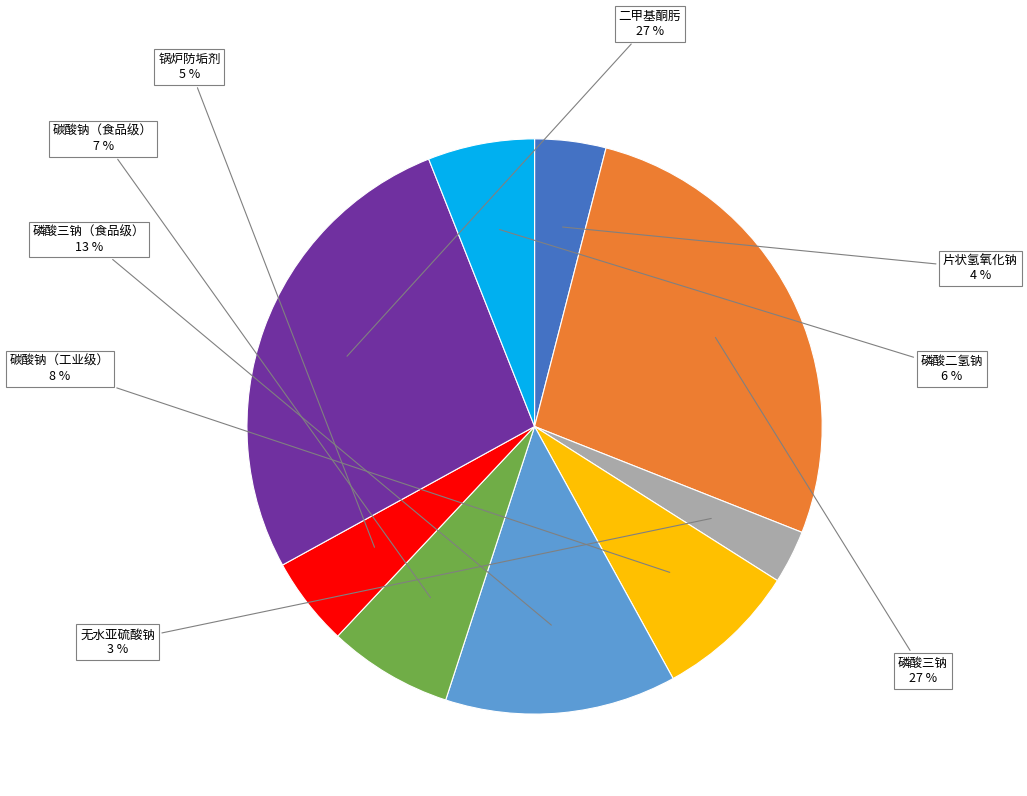

To the nearest percent, what is the combined percentage of 二甲基酮肟 and 碳酸钠（食品级）?

34%